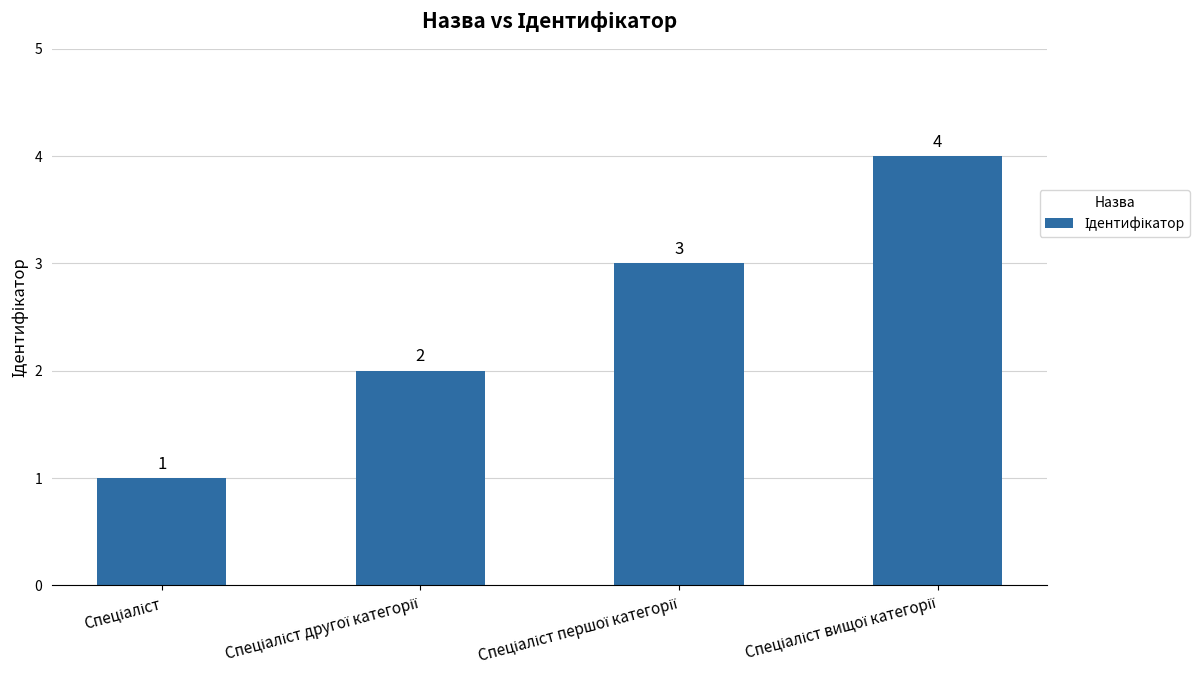

What is the sum of all values?

10